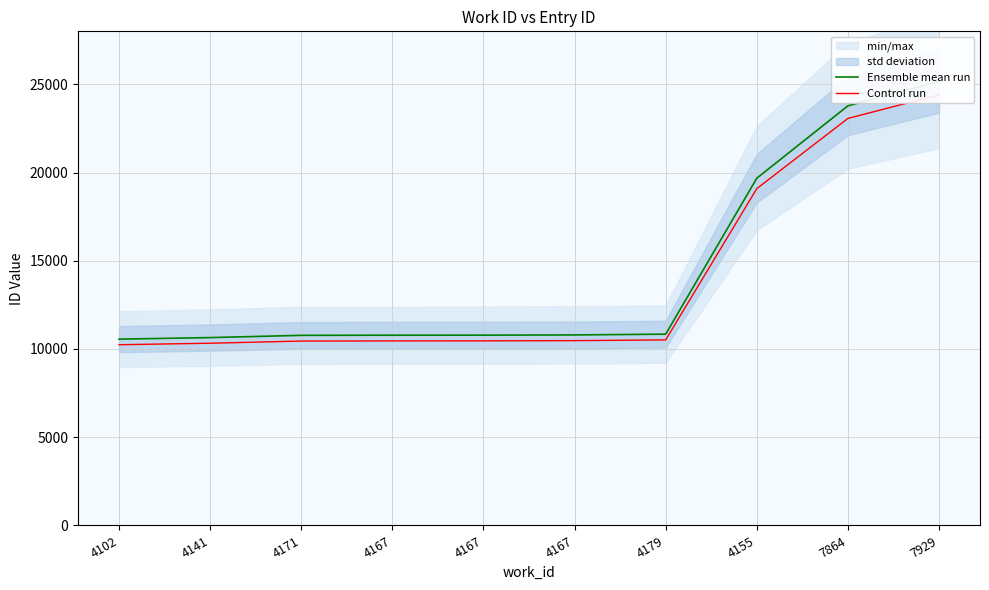

What is the value of the Ensemble mean run point at the 3rd from the left?

10773.0